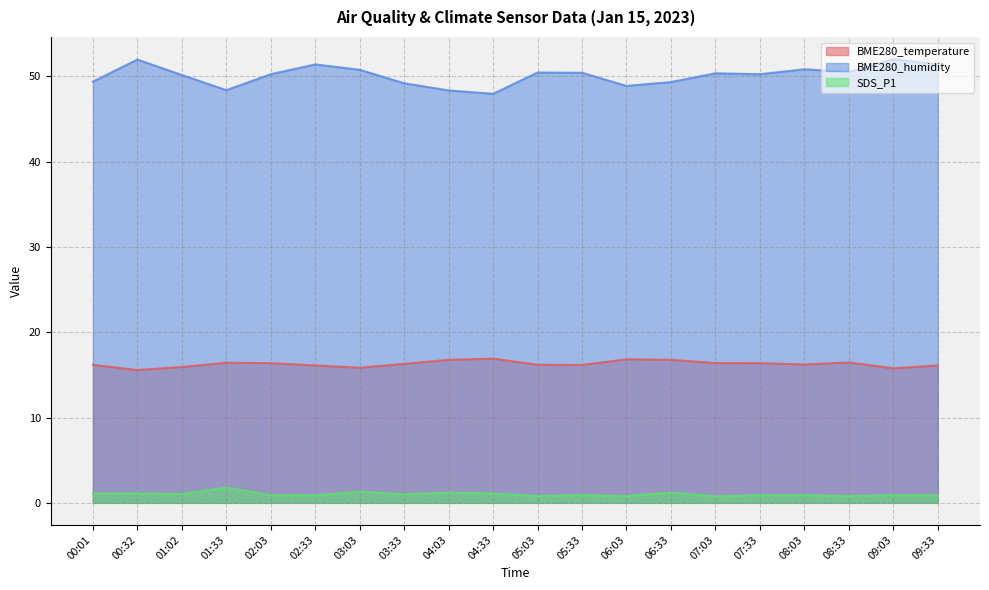

Reading left to right, list all the values displayed in this chart.

BME280_temperature: 00:01=16.2	00:32=15.6	01:02=15.9	01:33=16.4	02:03=16.4	02:33=16.1	03:03=15.8	03:33=16.3	04:03=16.8	04:33=16.9	05:03=16.2	05:33=16.2	06:03=16.8	06:33=16.8	07:03=16.4	07:33=16.4	08:03=16.2	08:33=16.5	09:03=15.8	09:33=16.1
BME280_humidity: 00:01=49.4	00:32=52.0	01:02=50.2	01:33=48.4	02:03=50.3	02:33=51.4	03:03=50.8	03:33=49.2	04:03=48.4	04:33=48.0	05:03=50.5	05:33=50.4	06:03=48.9	06:33=49.3	07:03=50.4	07:33=50.3	08:03=50.8	08:33=50.5	09:03=52.0	09:33=51.4
SDS_P1: 00:01=1.1	00:32=1.1	01:02=1.0	01:33=1.8	02:03=0.9	02:33=0.9	03:03=1.3	03:33=1.0	04:03=1.2	04:33=1.1	05:03=0.8	05:33=0.9	06:03=0.8	06:33=1.2	07:03=0.8	07:33=0.9	08:03=0.9	08:33=0.8	09:03=0.9	09:33=0.9